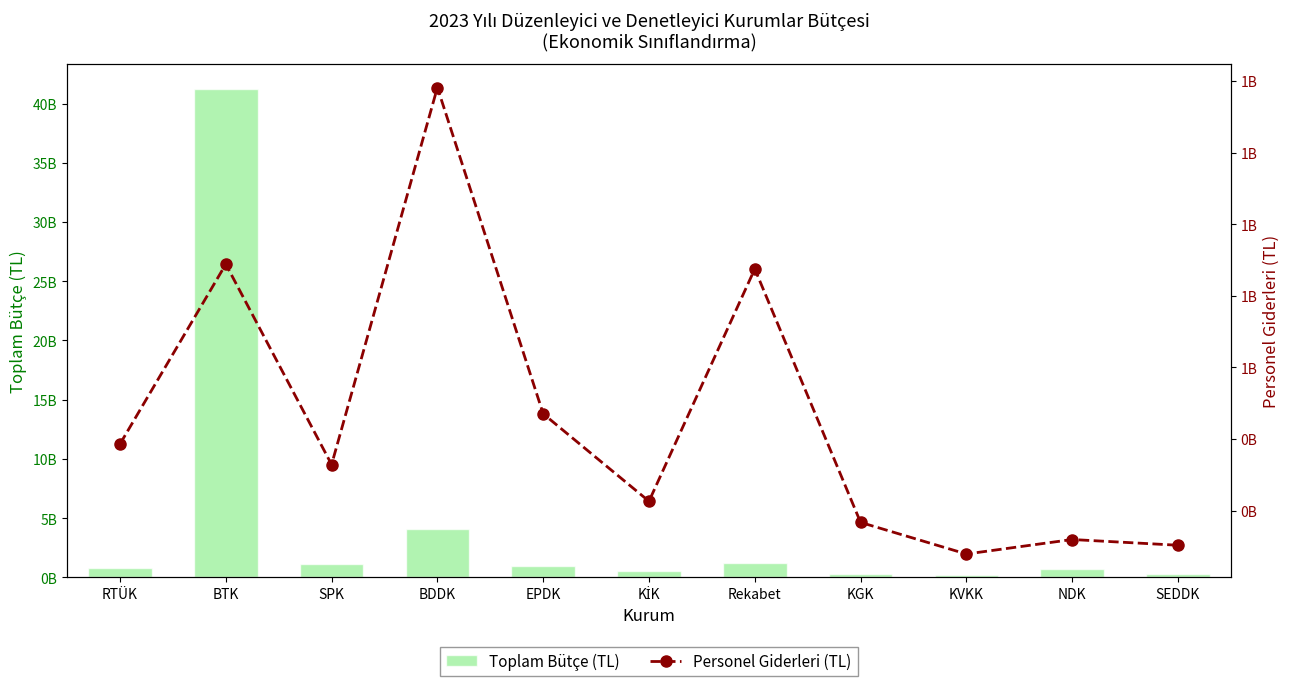

Is it true that Personel Giderleri (TL) equals 95877525 at SPK?

False